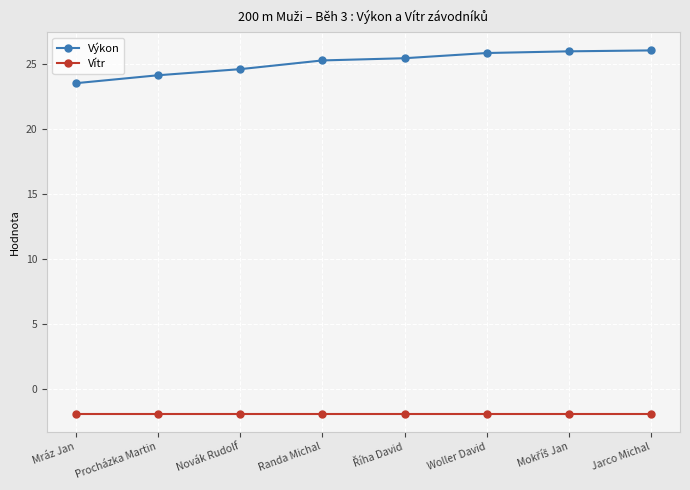

True or false: Vítr has a value of -1.9 at Procházka Martin.

True